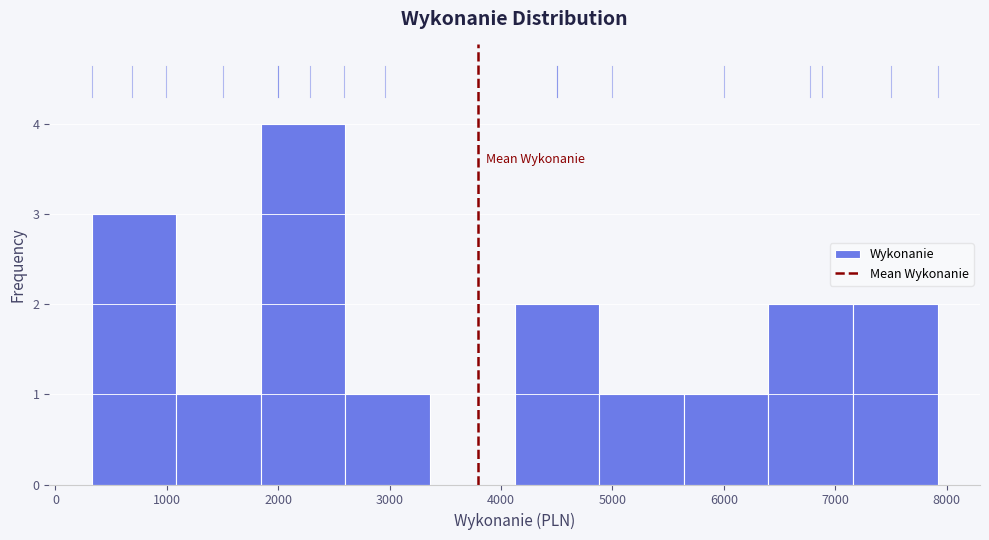

How tall is the bar that spans 1100 to 1800 on the x-axis? Neither the bar edges nor the heights are printed on the chart, so give them approximately, as read against the axes.

1